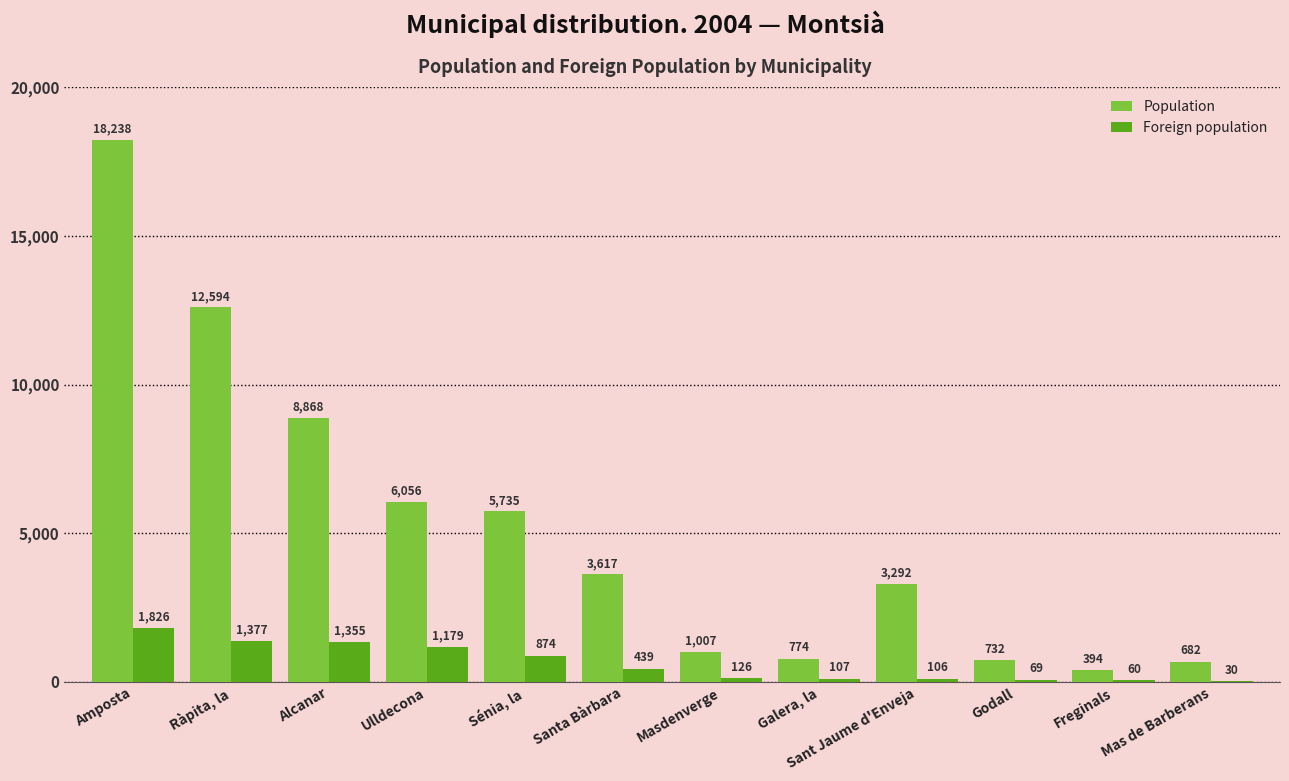

What is the sum of all Foreign population values?

7548